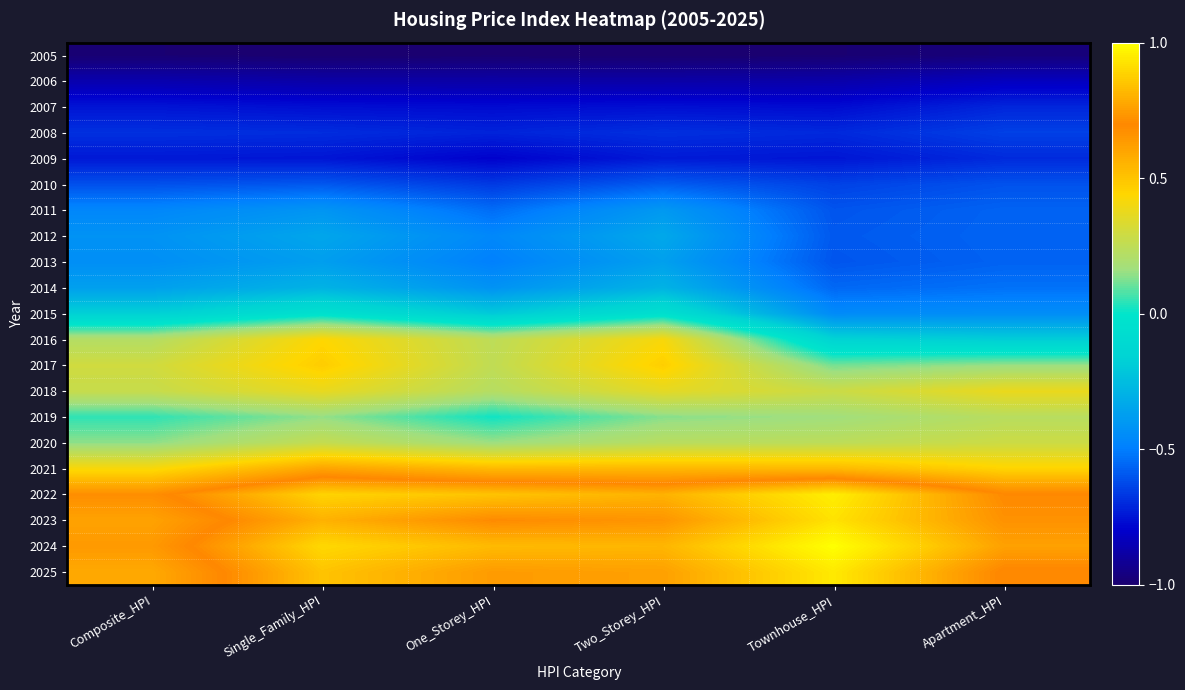

At Apartment_HPI, list the series in order from largest to smallest.

2024, 2023, 2022, 2025, 2021, 2018, 2020, 2019, 2017, 2016, 2015, 2014, 2012, 2011, 2013, 2010, 2008, 2009, 2007, 2006, 2005